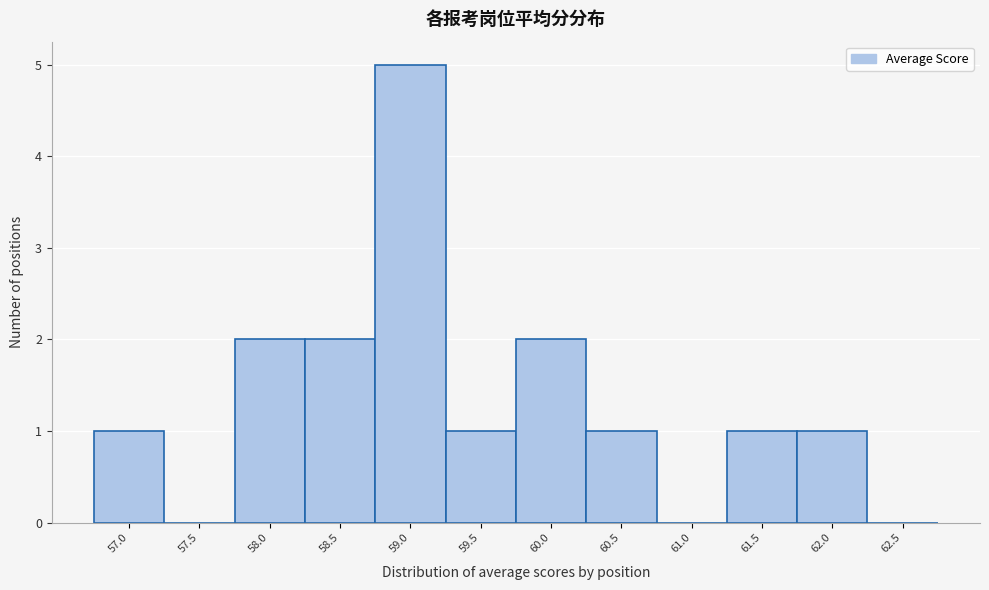

Reading left to right, extract all data points from this chart.

57.0=1	57.5=0	58.0=2	58.5=2	59.0=5	59.5=1	60.0=2	60.5=1	61.0=0	61.5=1	62.0=1	62.5=0